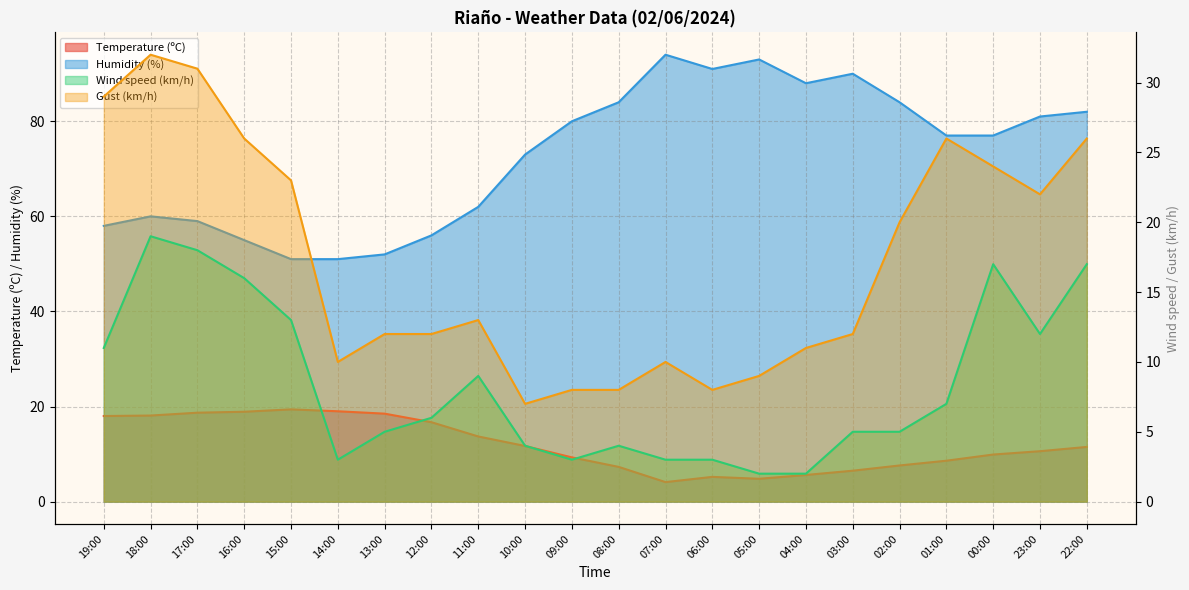

Which series has the largest total across all categories?

Humidity (%)